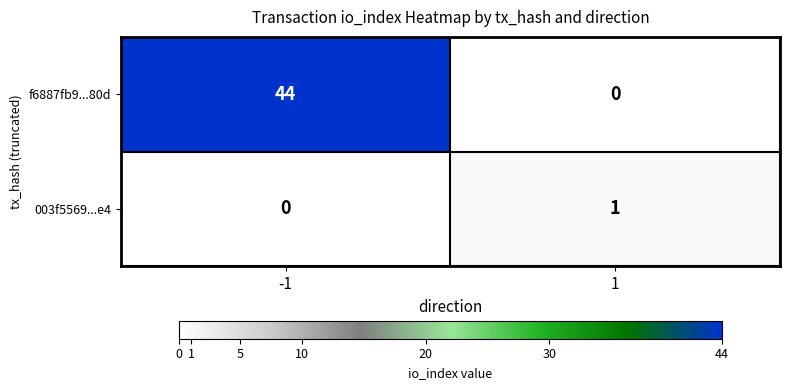

List the series in order of their peak value, highest first.

f6887fb9...80d, 003f5569...e4